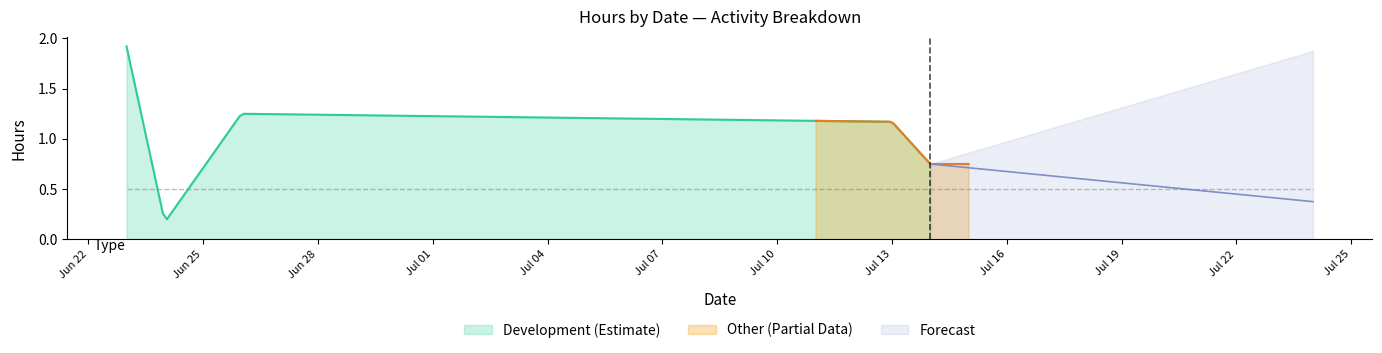

Does the chart have visible grid lines?

No